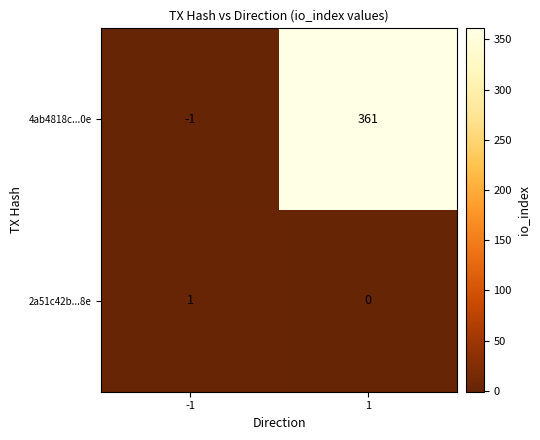

What is the maximum value shown in the chart?

361